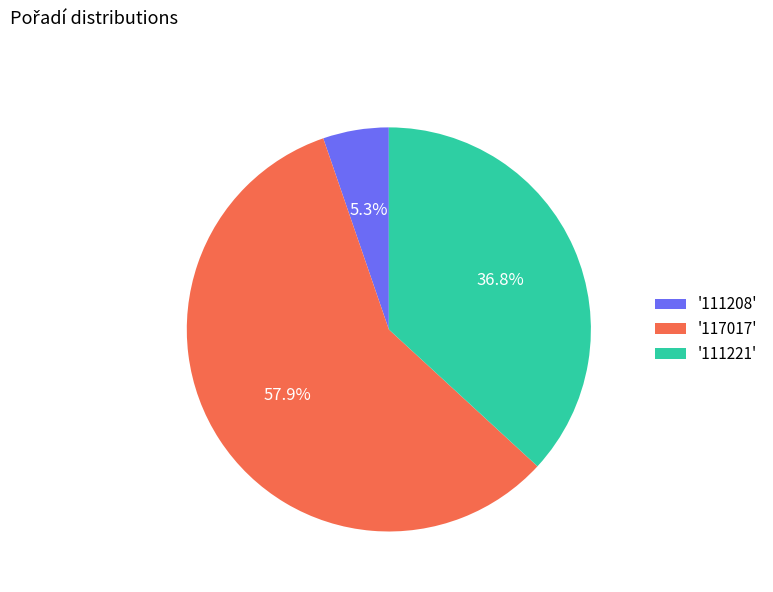

Do '111208' and '111221' together represent more than half of the pie?

No